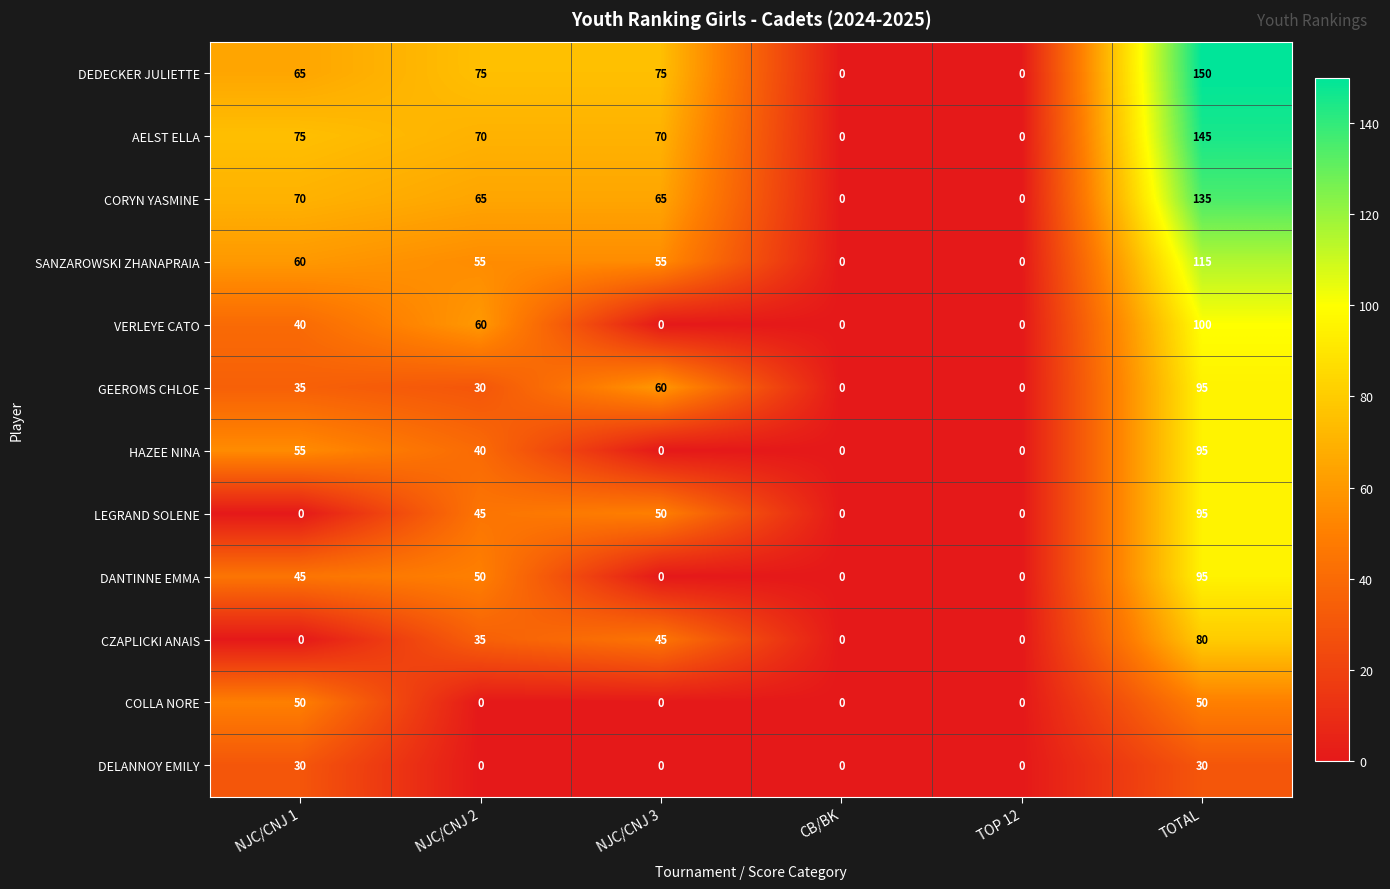

Which category has the highest value across all series?

TOTAL